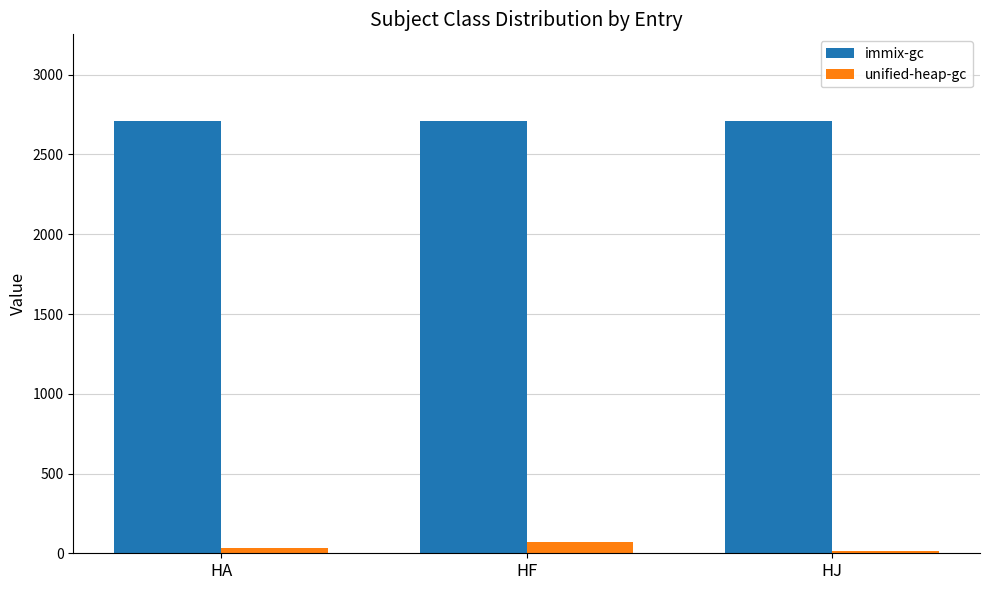

What is the value of the unified-heap-gc bar at the 3rd from the left?

13